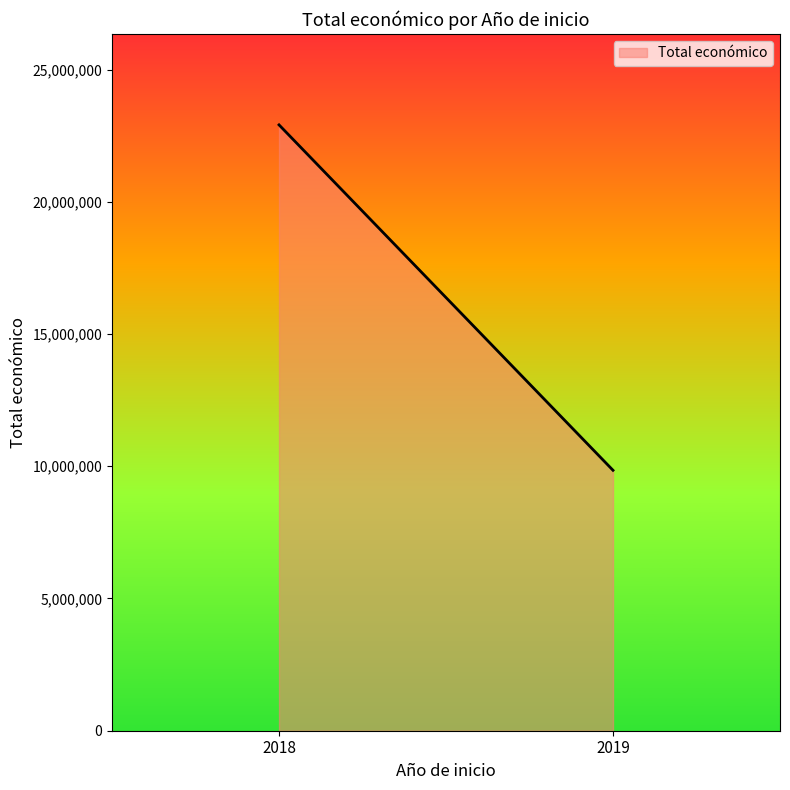

How many values are below 22910031?

1